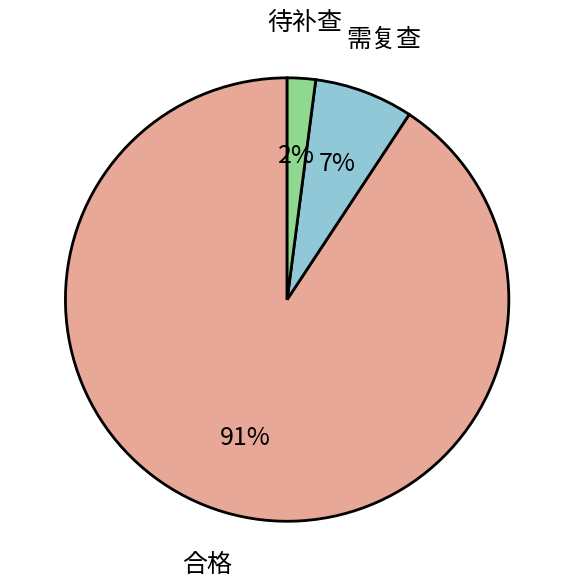

The 合格 slice represents 91% of the pie. True or false?

True